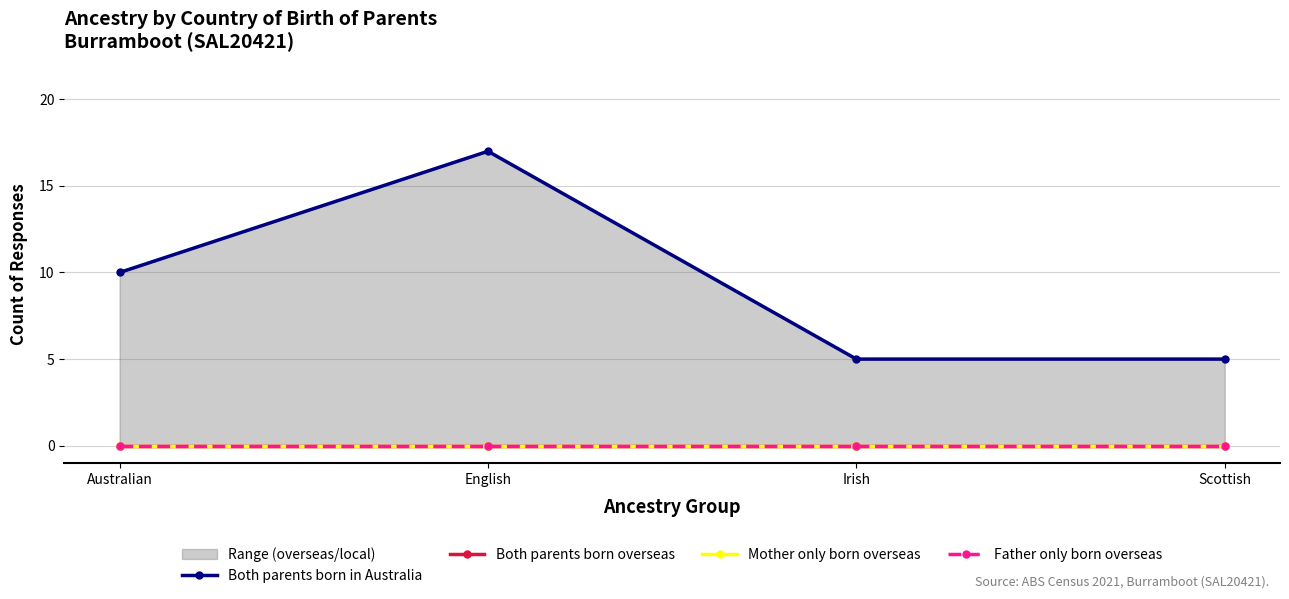

True or false: Both parents born in Australia has more than 1 points higher than both neighbors.

False